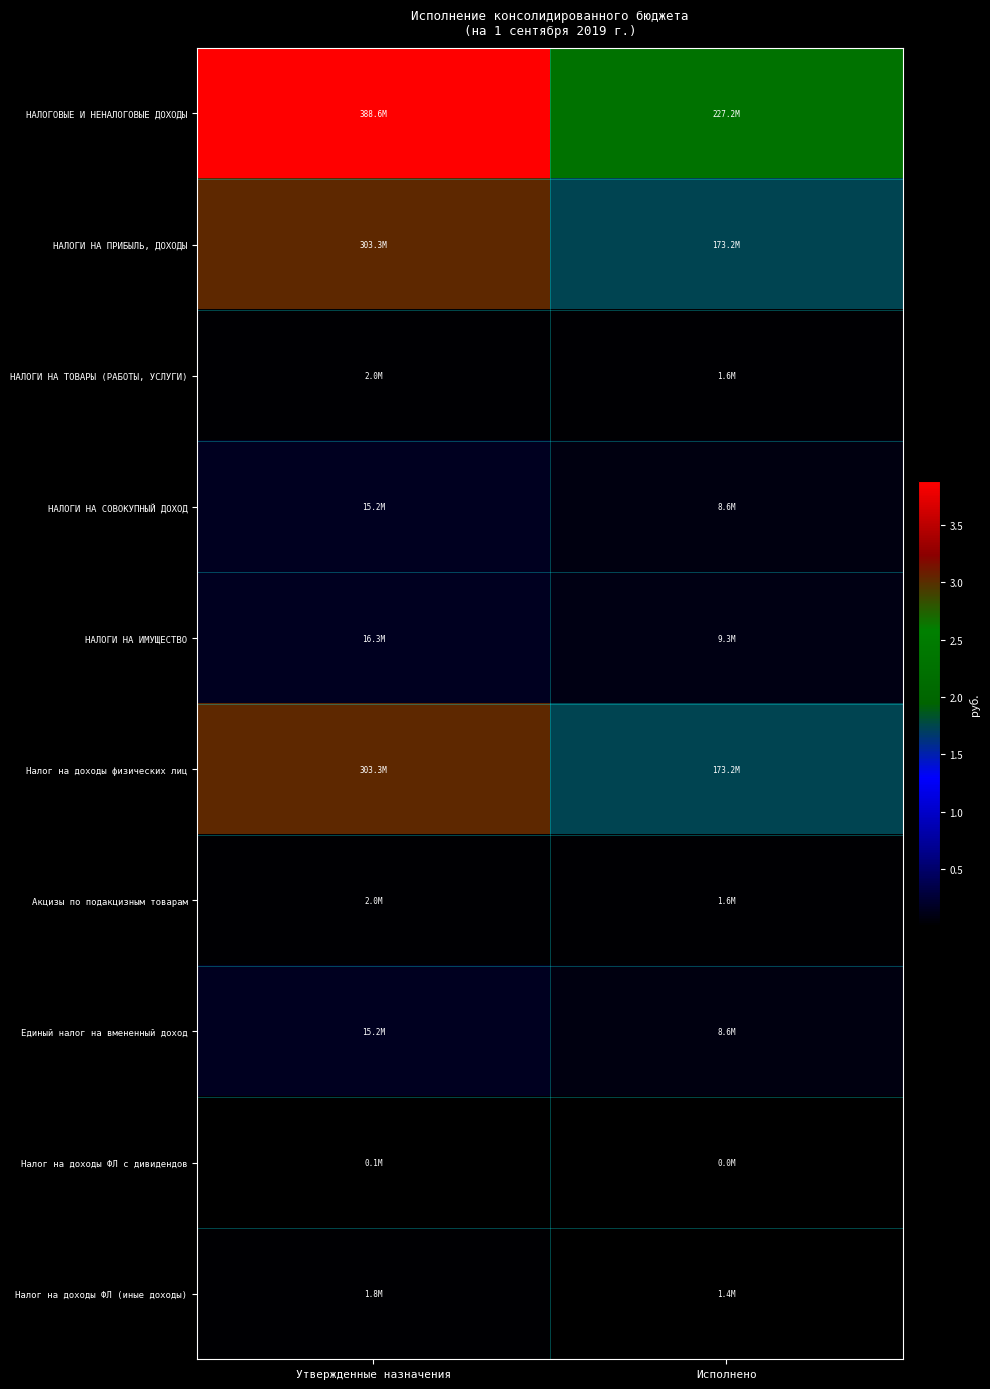

Which series has the largest total across all categories?

НАЛОГОВЫЕ И НЕНАЛОГОВЫЕ ДОХОДЫ